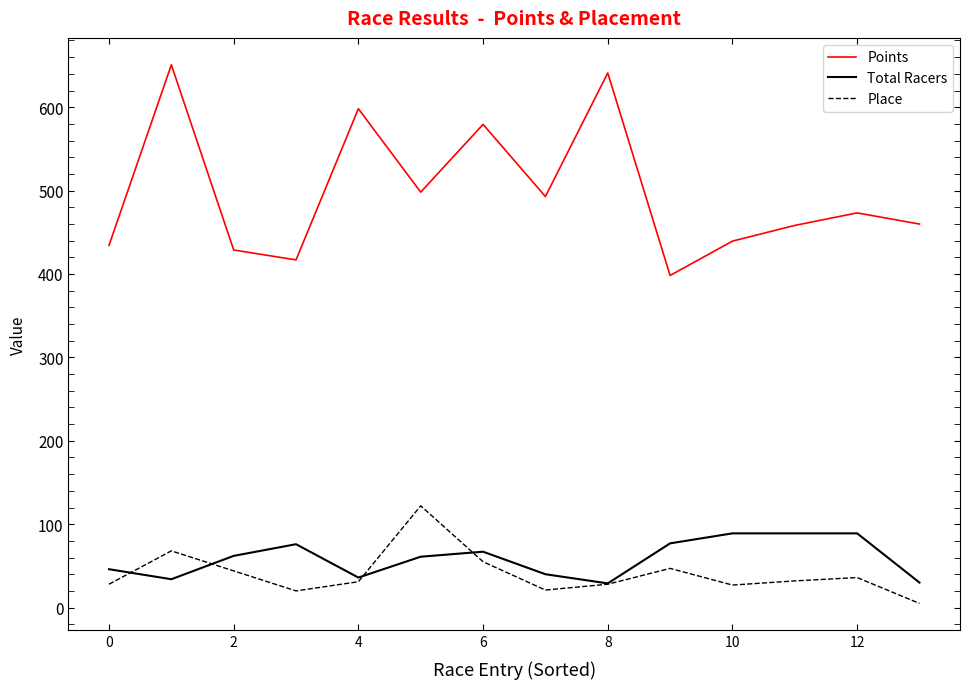

Which series has the widest spread of values?

Points